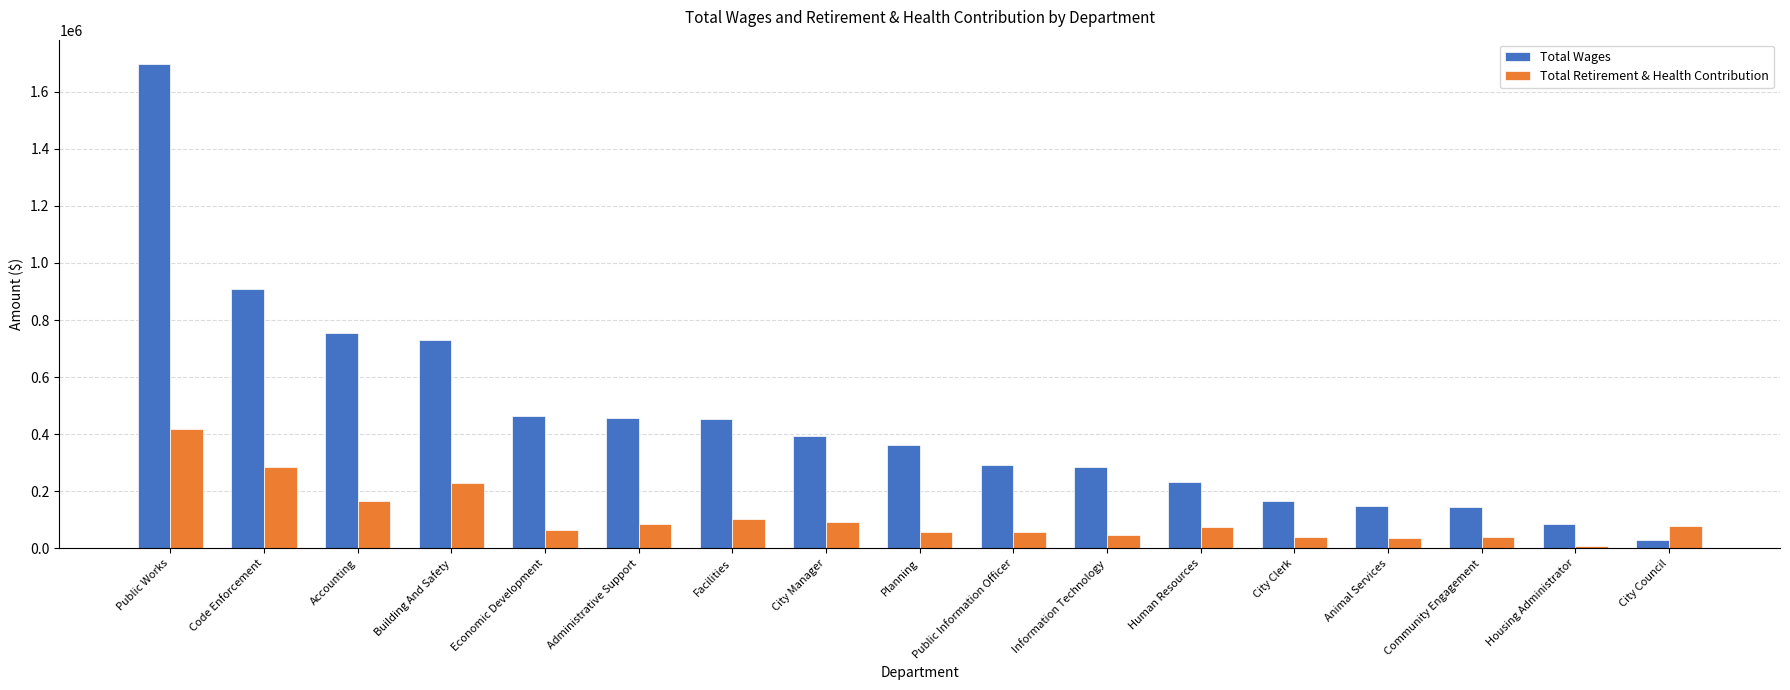

Which series has the widest spread of values?

Total Wages